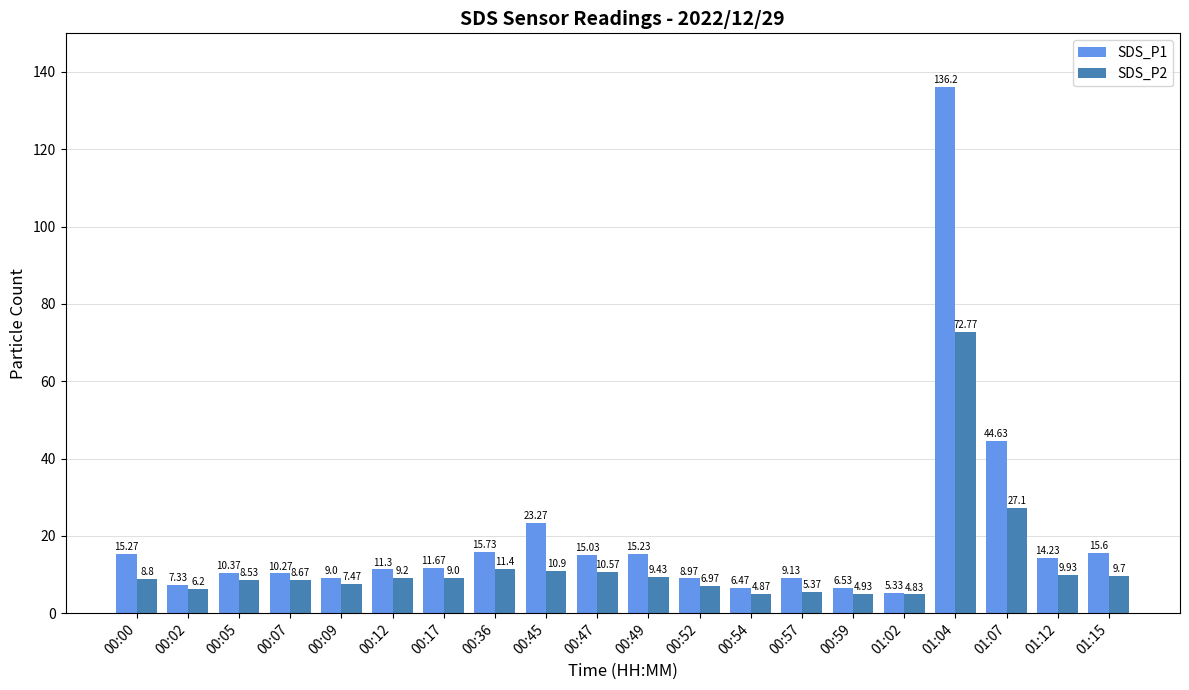

Does the chart contain stacked bars?

No